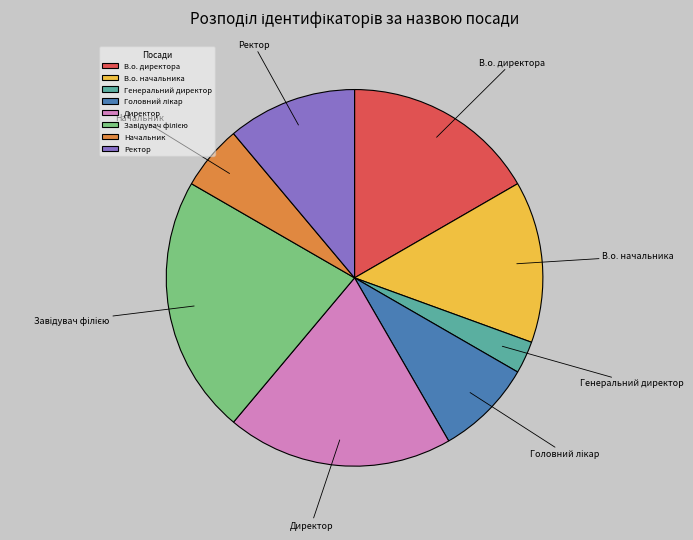

True or false: В.о. директора accounts for 17% of the total.

True